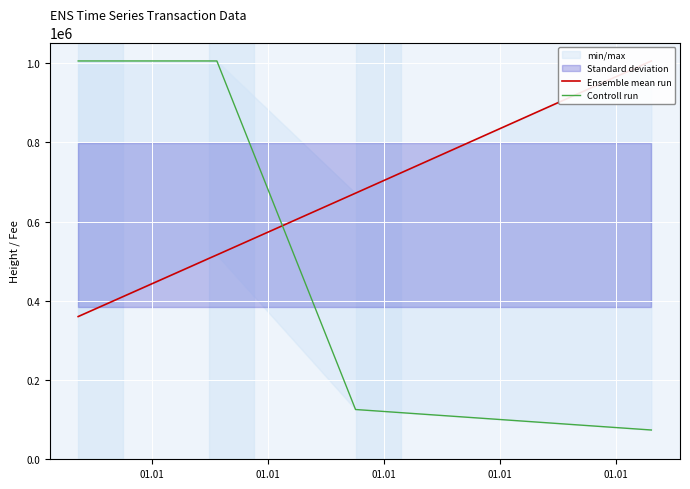

List the series in order of their peak value, lowest first.

Ensemble mean run, Controll run